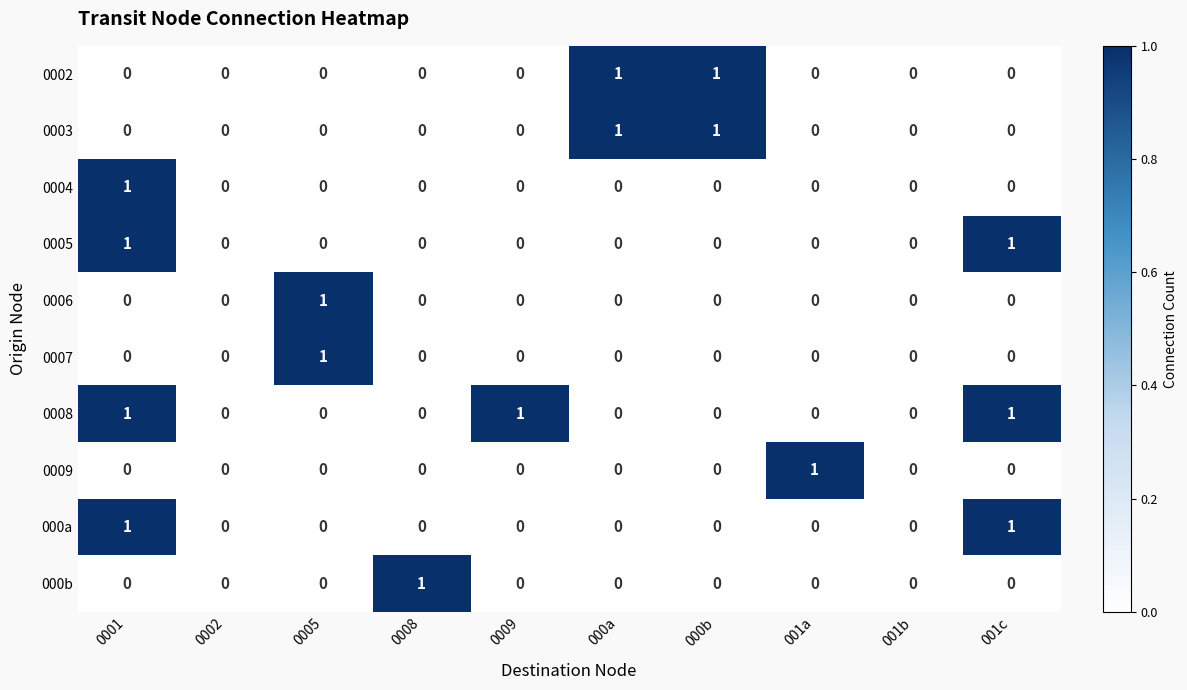

Between 0001 and 001c, which series saw the biggest shift?

0004